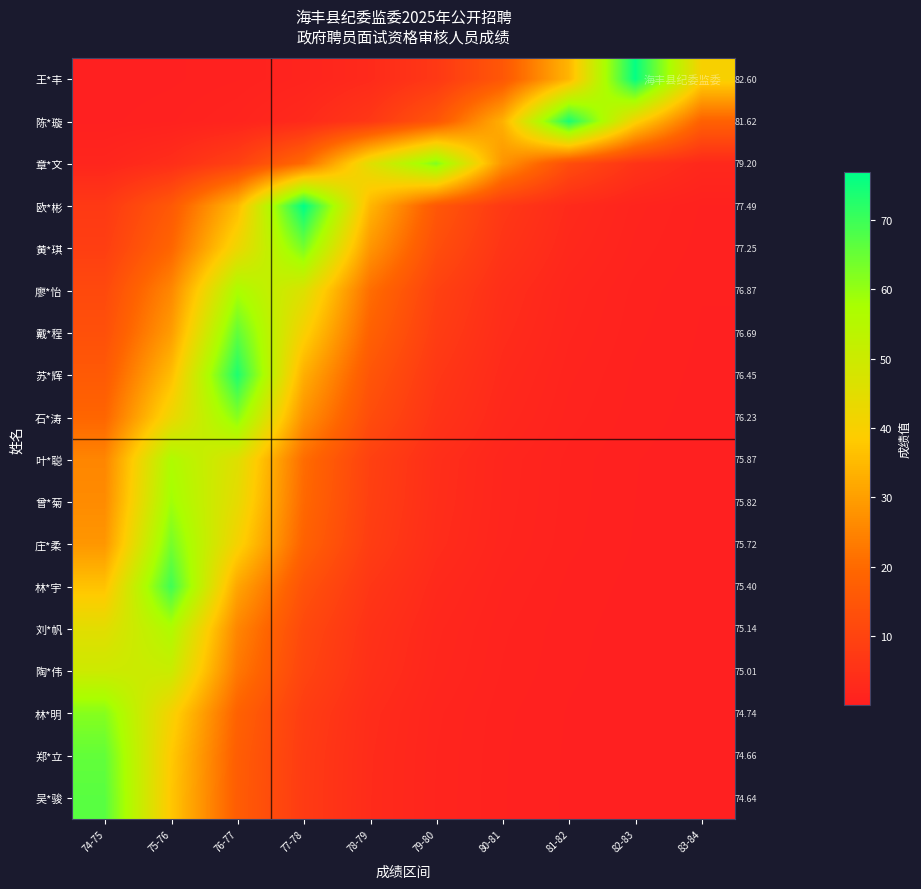

What is the average value of the 林*明 series?

13.6